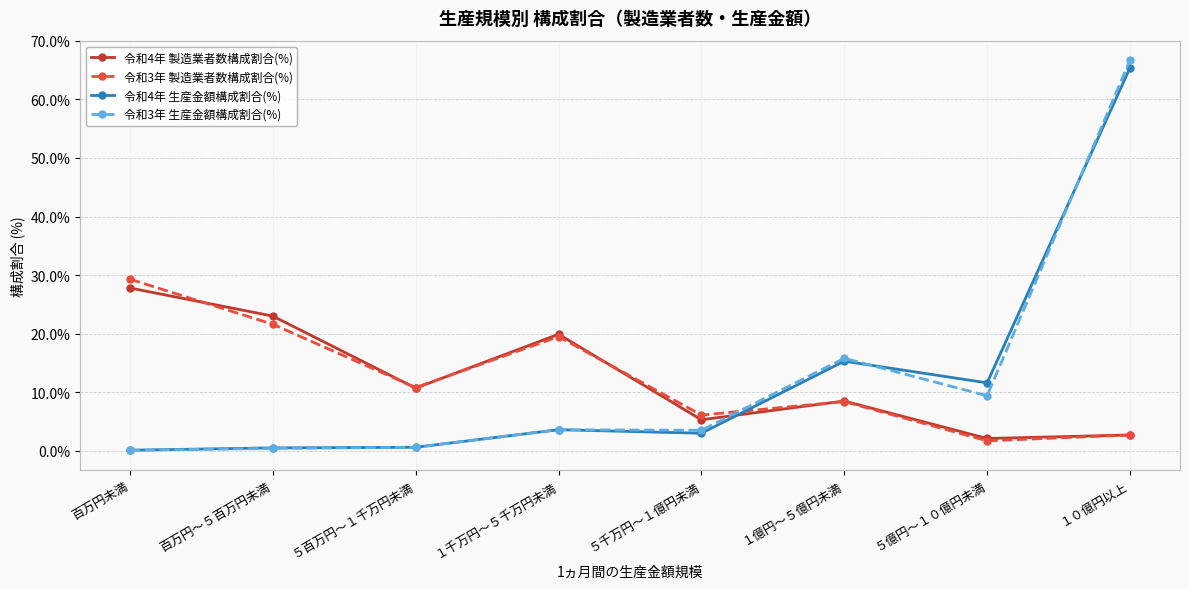

The value of 令和3年 製造業者数構成割合(%) at 百万円～５百万円未満 is 13.7. True or false?

False